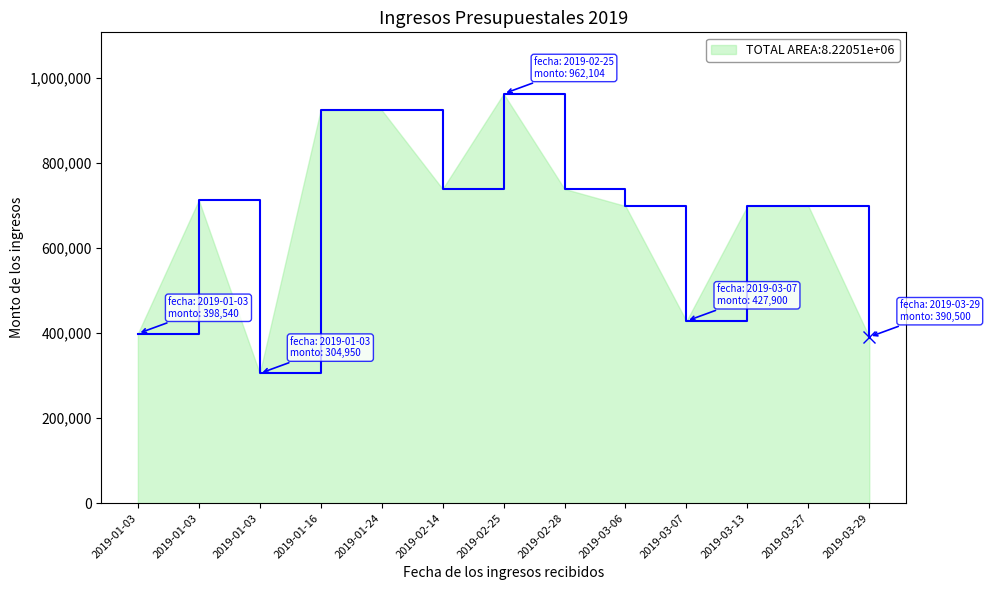

Does the chart have visible grid lines?

No